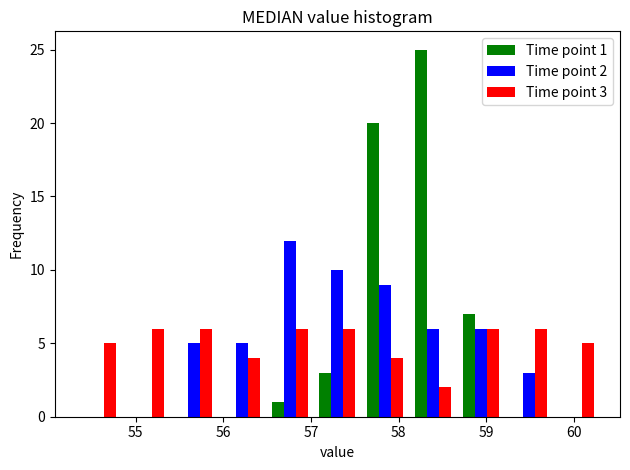

In the Time point 1 series, which range on the x-axis has the tallest bar?

58.1 to 58.7